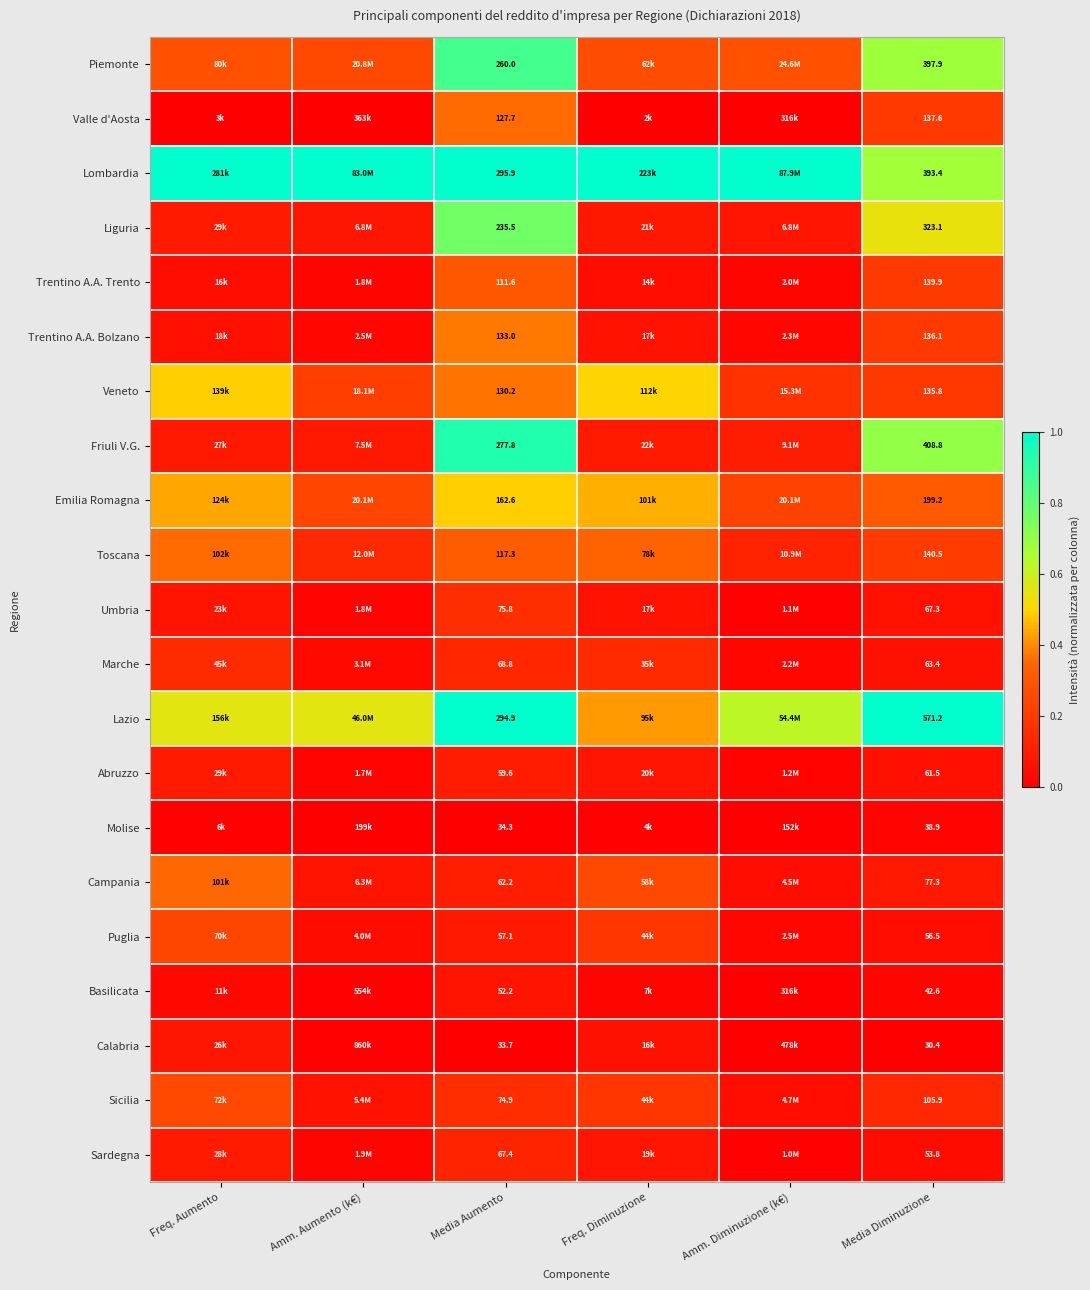

At Media Aumento, list the series in order from largest to smallest.

Lombardia, Lazio, Friuli V.G., Piemonte, Liguria, Emilia Romagna, Trentino A.A. Bolzano, Veneto, Valle d'Aosta, Toscana, Trentino A.A. Trento, Umbria, Sicilia, Marche, Sardegna, Campania, Abruzzo, Puglia, Basilicata, Molise, Calabria